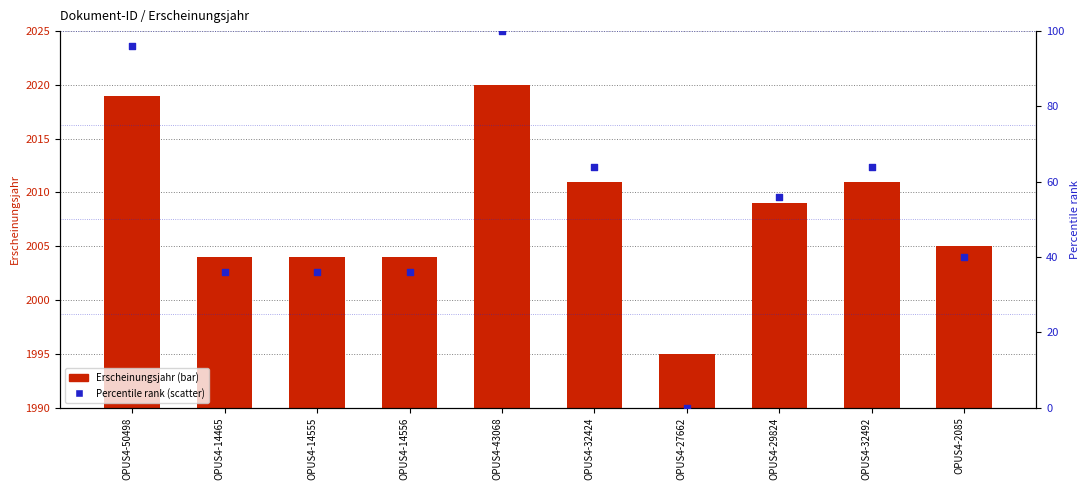

At how many categories does at least one series exceed 1410?

10